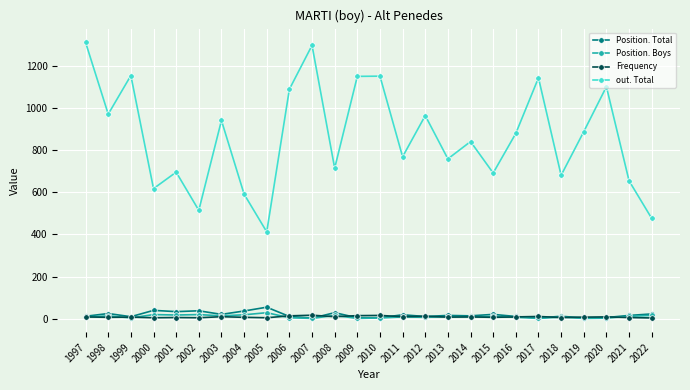

True or false: Position. Total has more than 1 interior local peaks.

True